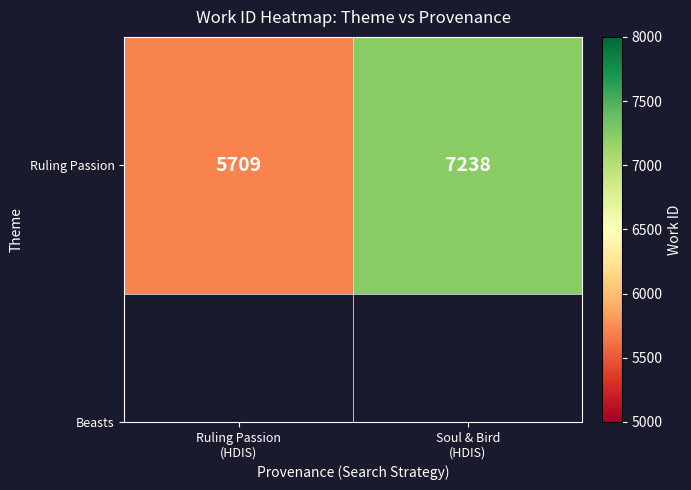

What is the change in value from Ruling Passion
(HDIS) to Soul & Bird
(HDIS)?

+1529